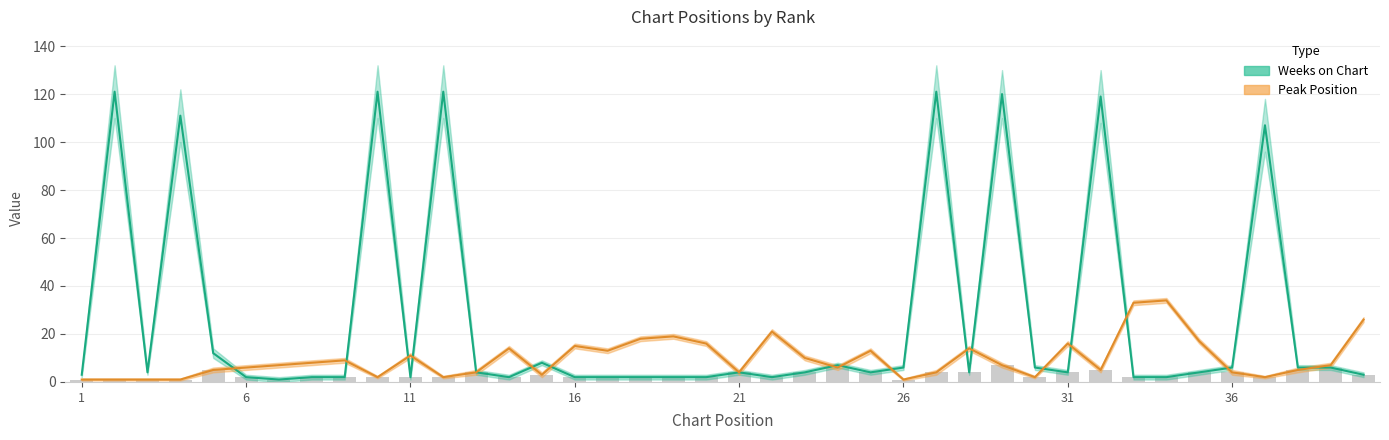

List the labels in order of Peak Position value, largest first.

34, 33, 40, 22, 19, 18, 35, 20, 31, 16, 14, 28, 17, 25, 11, 23, 9, 8, 7, 29, 39, 6, 24, 5, 32, 38, 13, 21, 27, 36, 15, 10, 12, 30, 37, 1, 2, 3, 4, 26